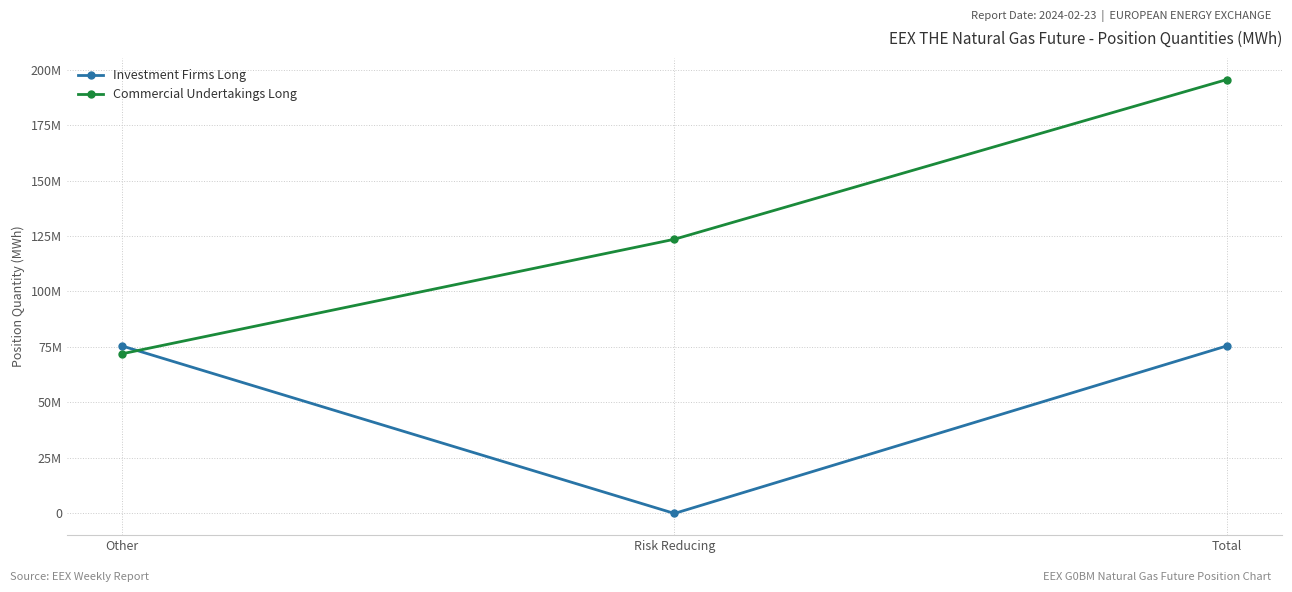

What is the maximum value for Investment Firms Long?

75468032